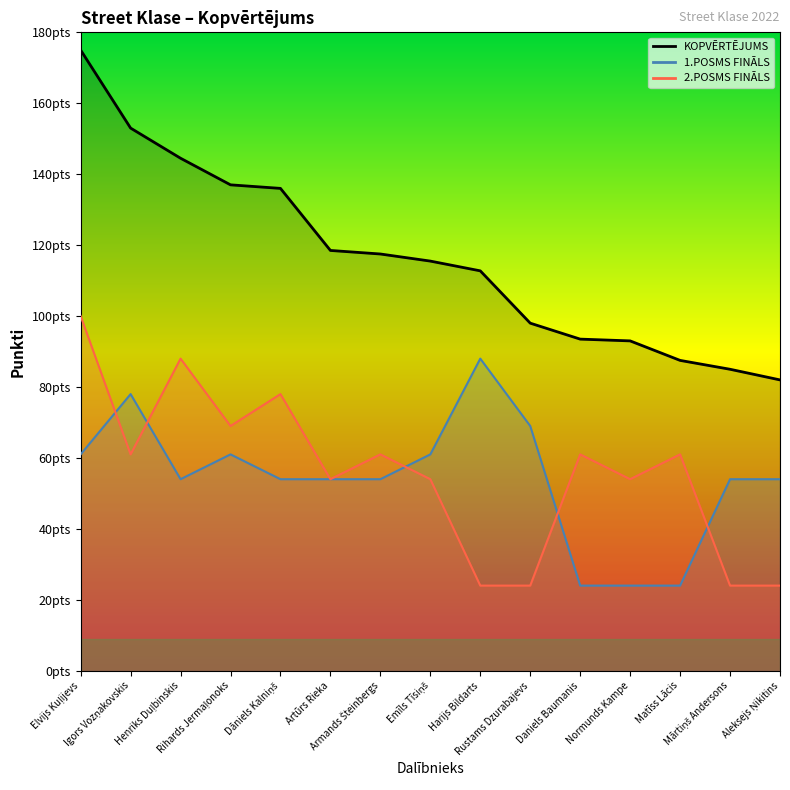

What are all the series names shown in the legend?

KOPVĒRTĒJUMS, 1.POSMS FINĀLS, 2.POSMS FINĀLS